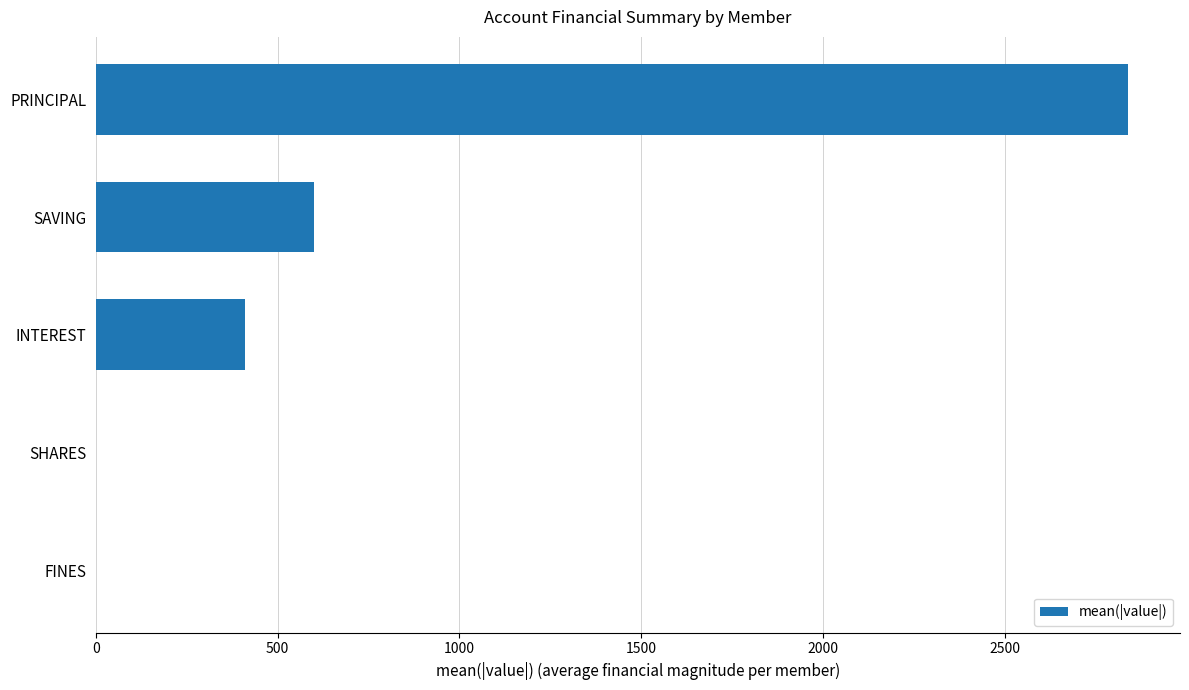

At which category does the chart reach its peak across all series?

PRINCIPAL